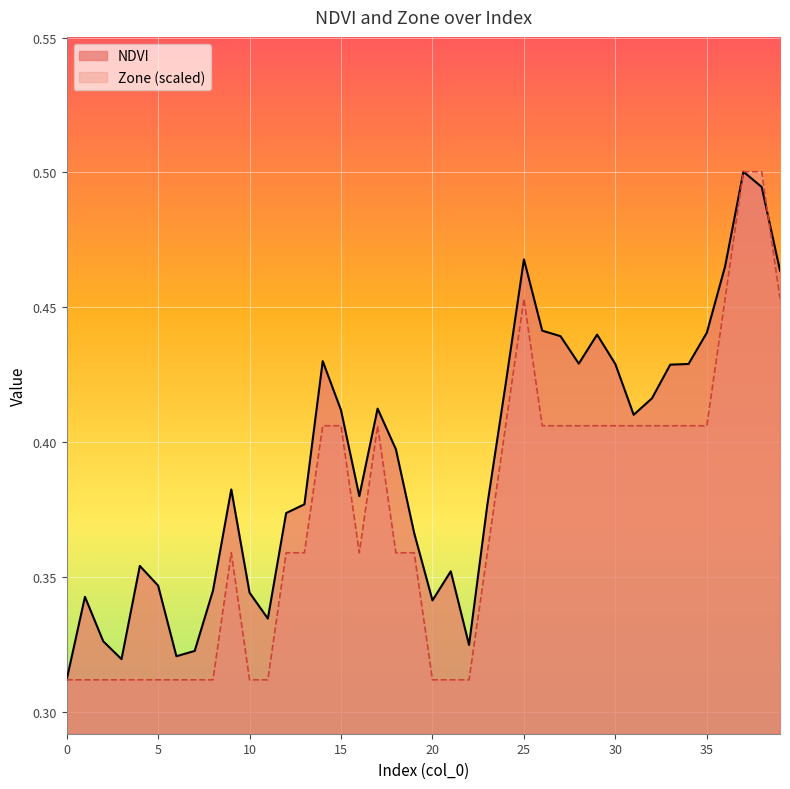

What is the greatest value displayed?

0.5